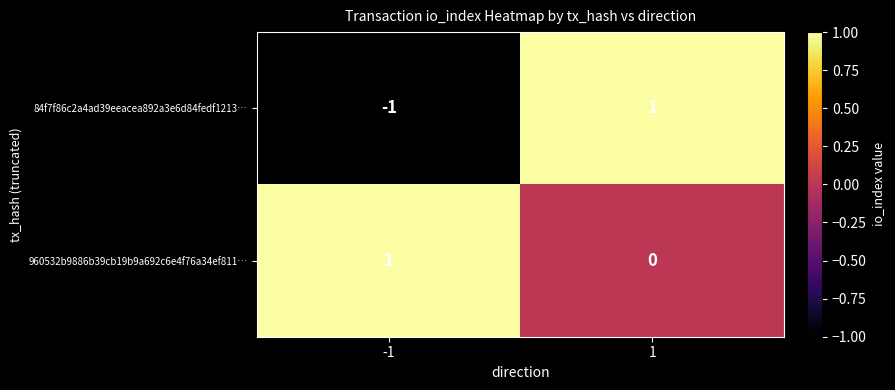

What is the smallest value displayed?

-1